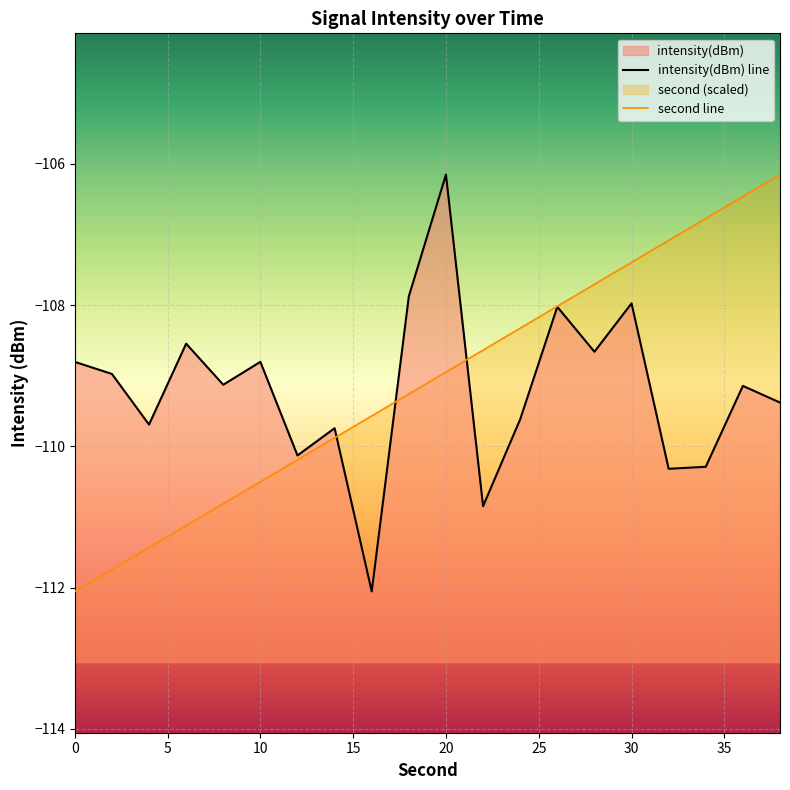

How many intersections are there between intensity(dBm) line and second line?

3